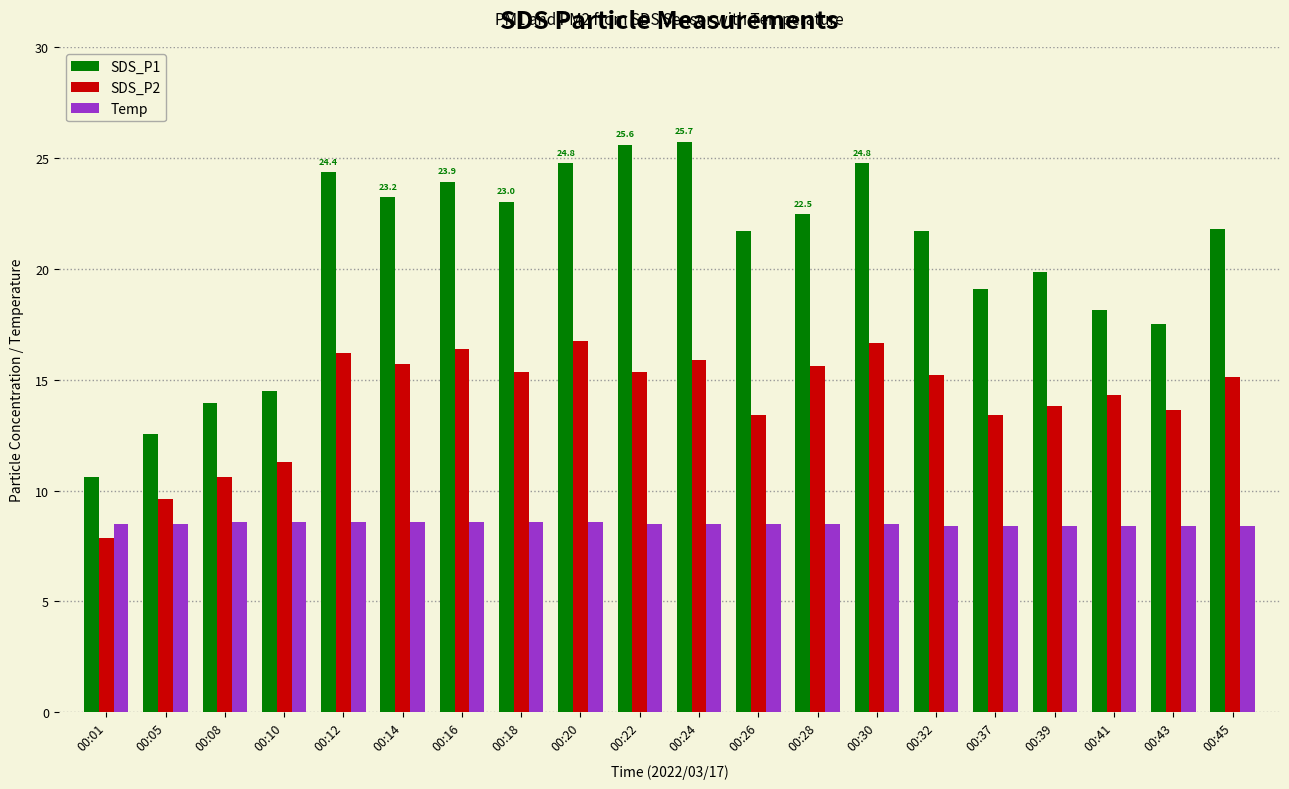

Between 00:14 and 00:41, which series saw the biggest shift?

SDS_P1